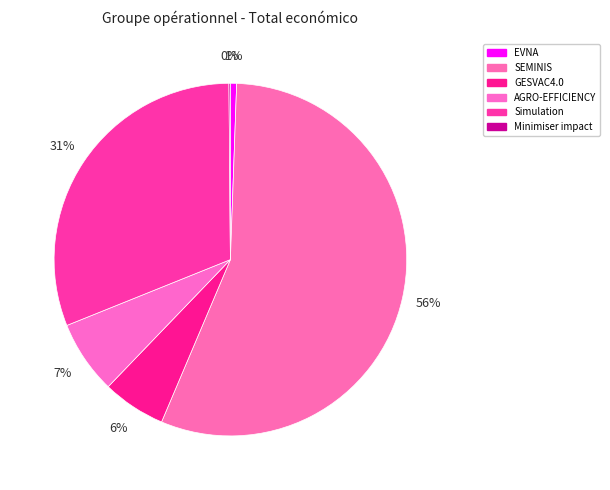

To the nearest percent, what is the combined percentage of Simulation and GESVAC4.0?

37%